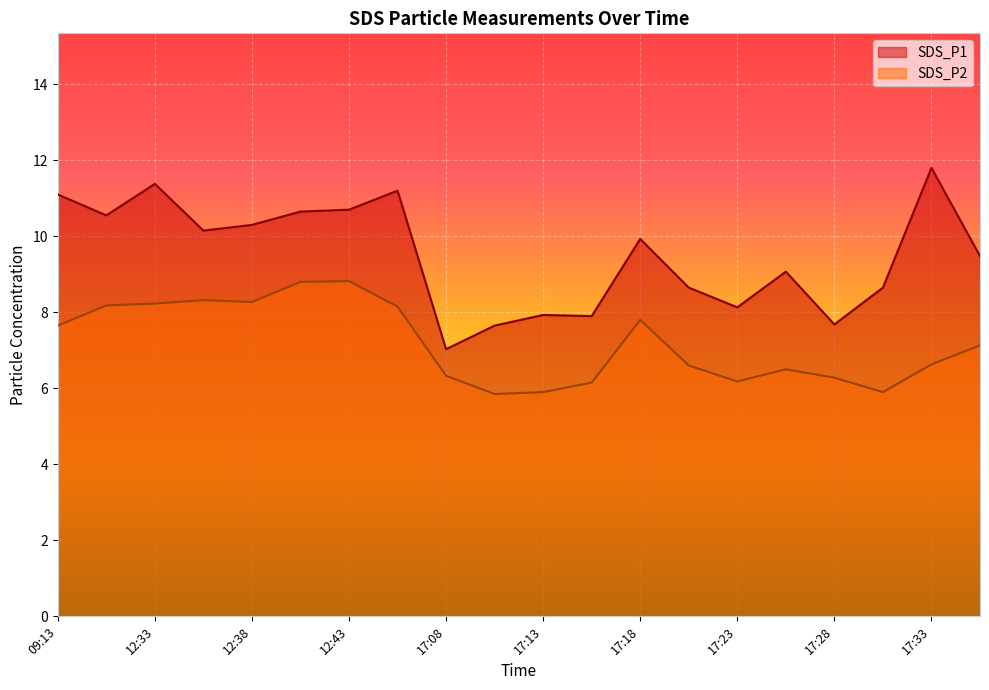

True or false: SDS_P1 and SDS_P2 cross at least once.

False